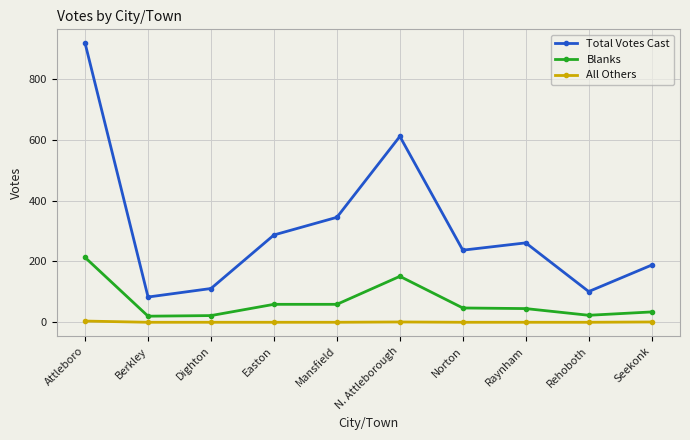

How many data points in Blanks are less than 47?

5